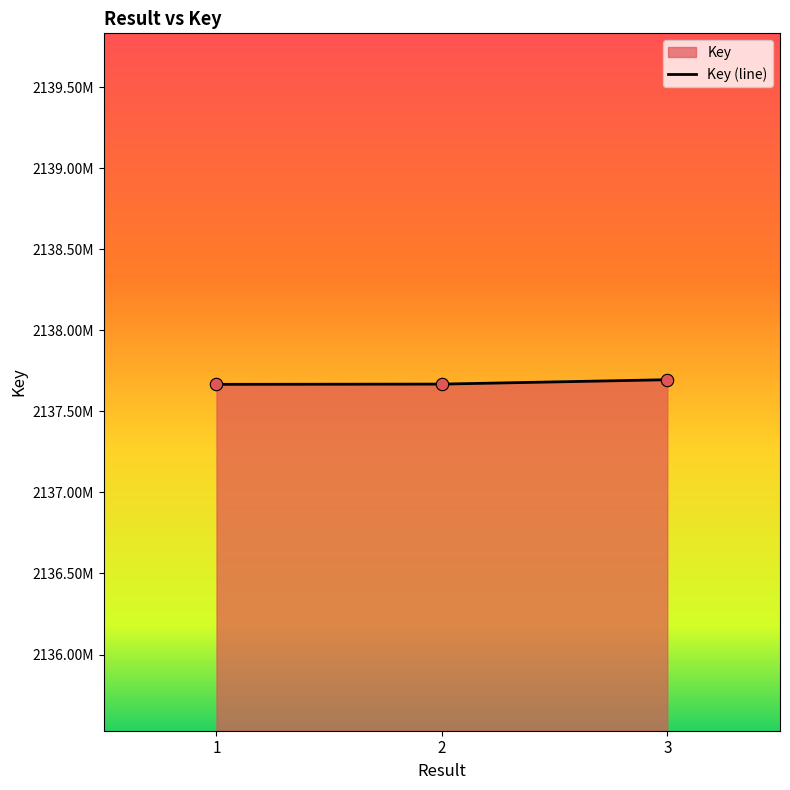

Between 3 and 1, which is larger?

3